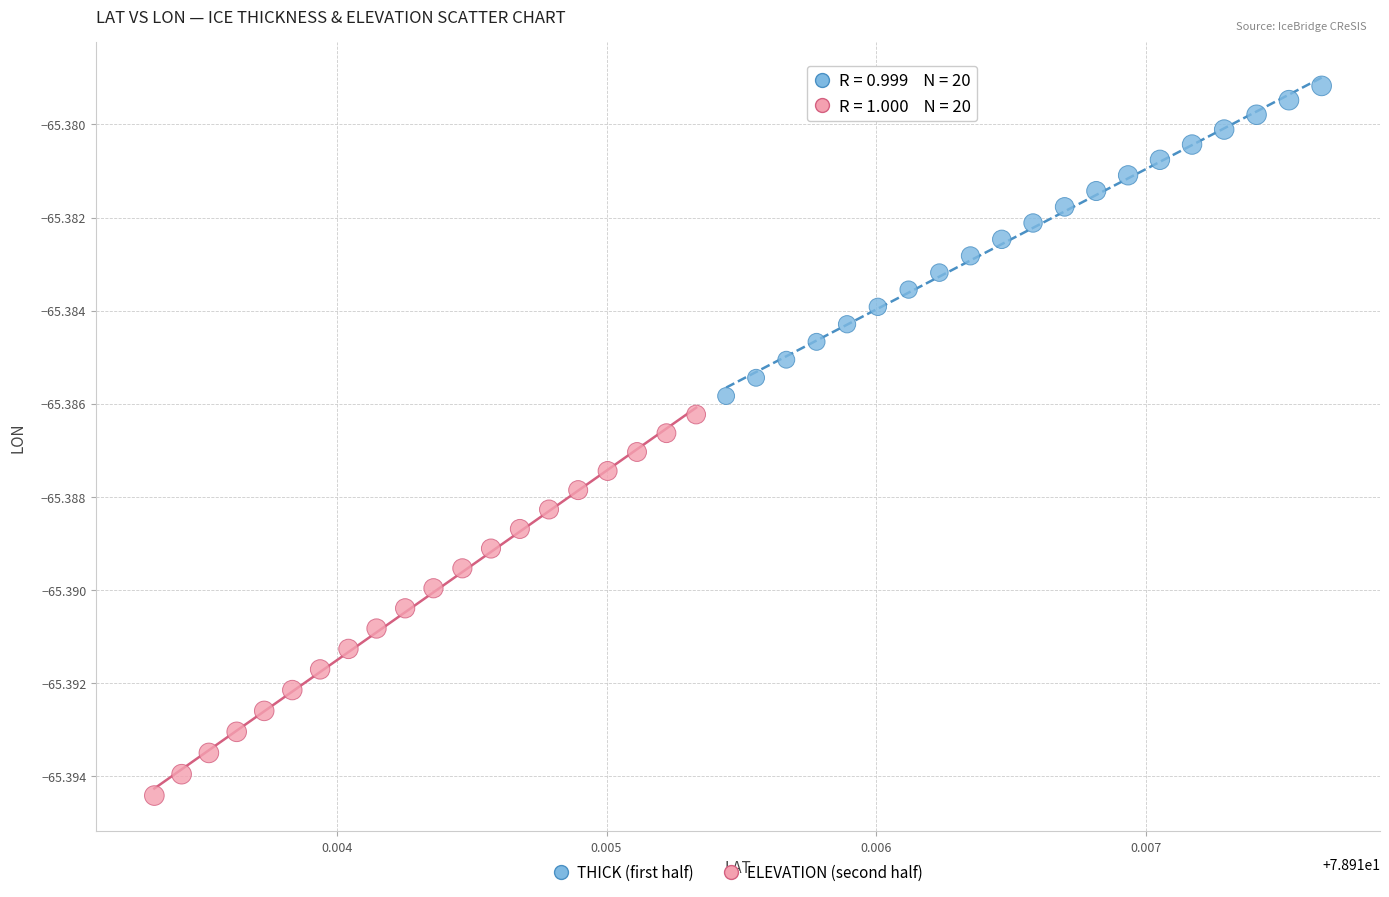

Which series reaches the maximum Y coordinate?

THICK (first half)